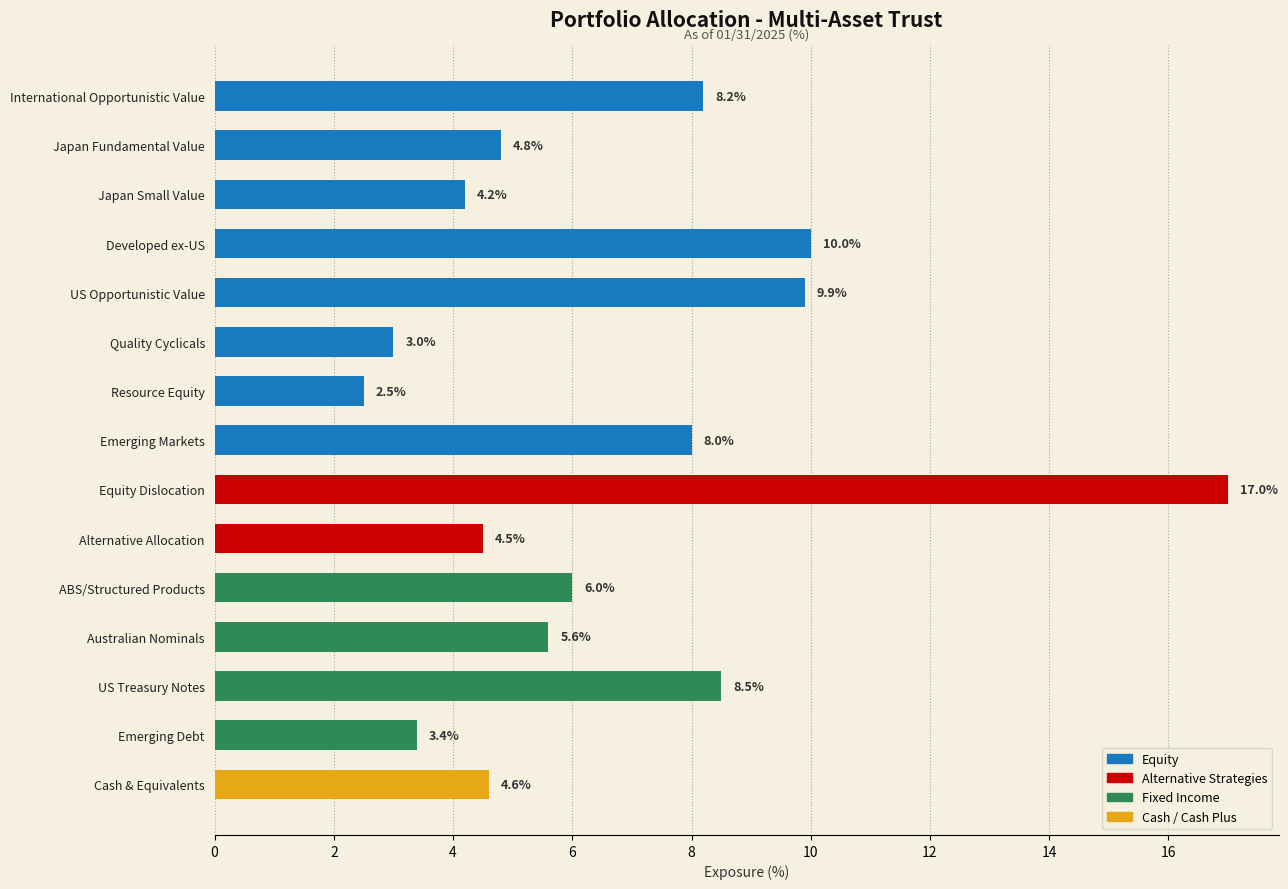

What is the maximum value shown in the chart?

17.0